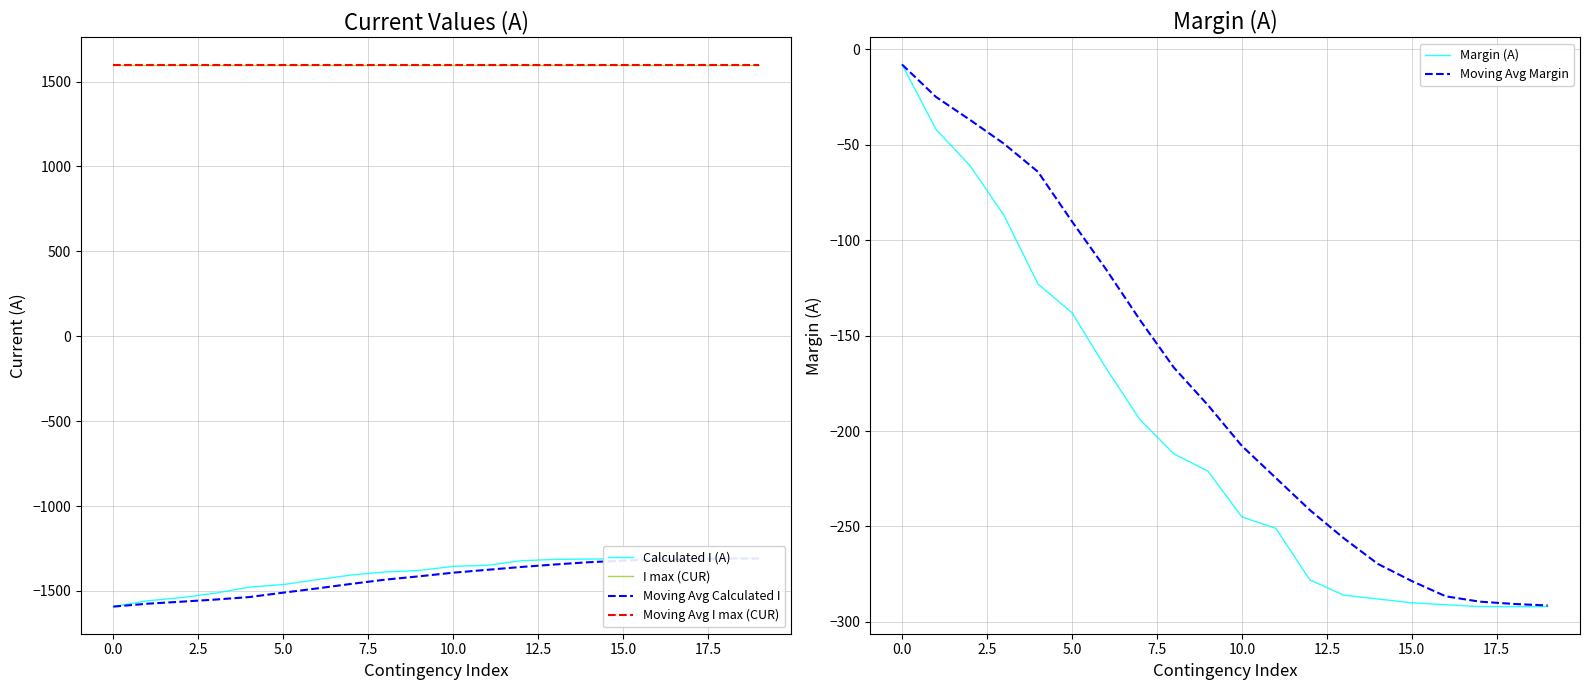

How many distinct data groups are displayed?

6